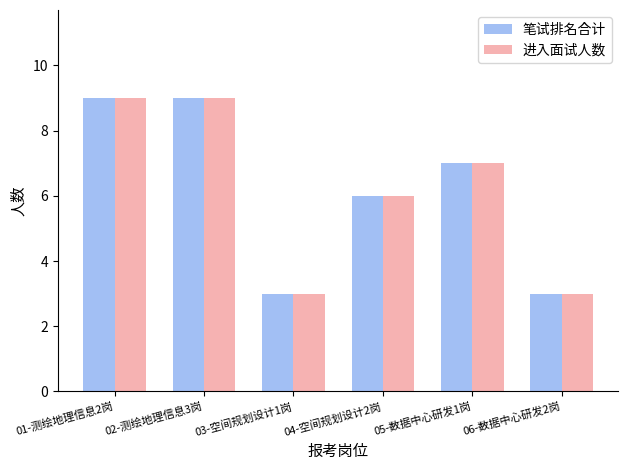

How many categories are shown in the chart?

6